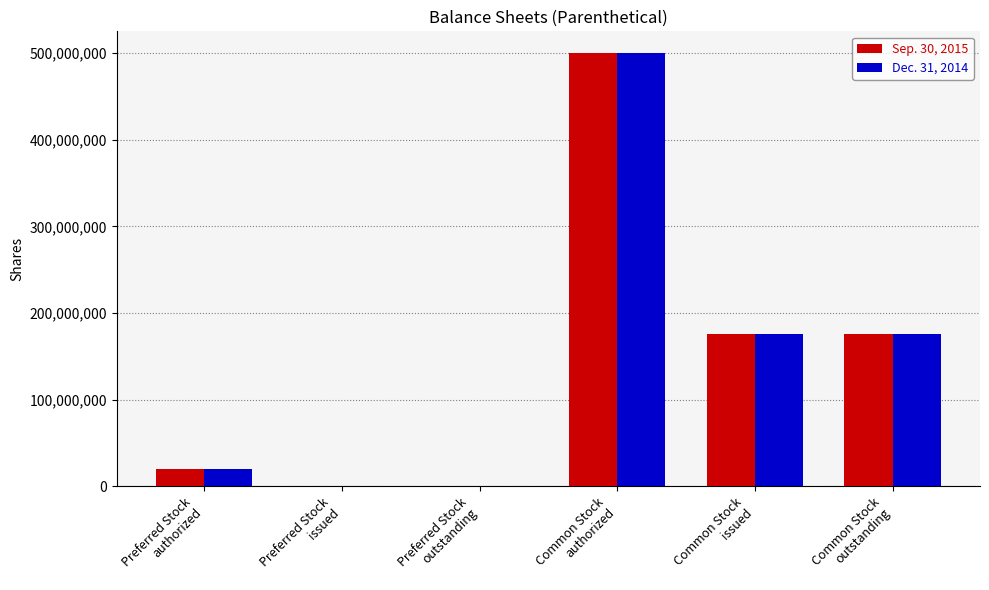

Reading left to right, transcribe all the data shown in this chart.

Sep. 30, 2015: Preferred Stock
authorized=20000000	Preferred Stock
issued=0	Preferred Stock
outstanding=0	Common Stock
authorized=500000000	Common Stock
issued=175315350	Common Stock
outstanding=175315350
Dec. 31, 2014: Preferred Stock
authorized=20000000	Preferred Stock
issued=0	Preferred Stock
outstanding=0	Common Stock
authorized=500000000	Common Stock
issued=175315350	Common Stock
outstanding=175315350